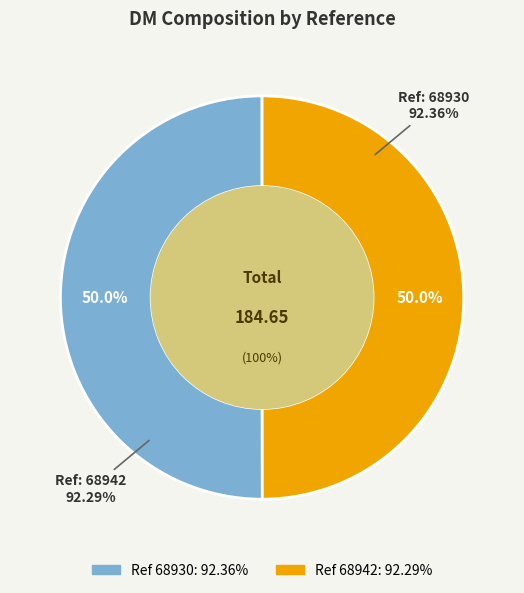

True or false: 68942 accounts for 59% of the total.

False